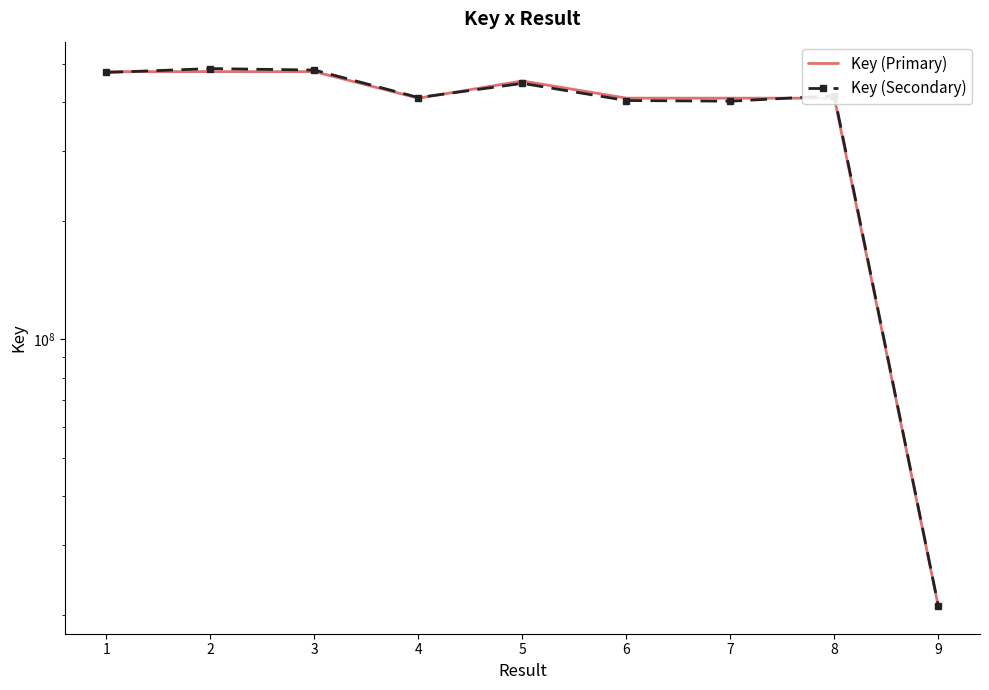

What are all the series names shown in the legend?

Key (Primary), Key (Secondary)